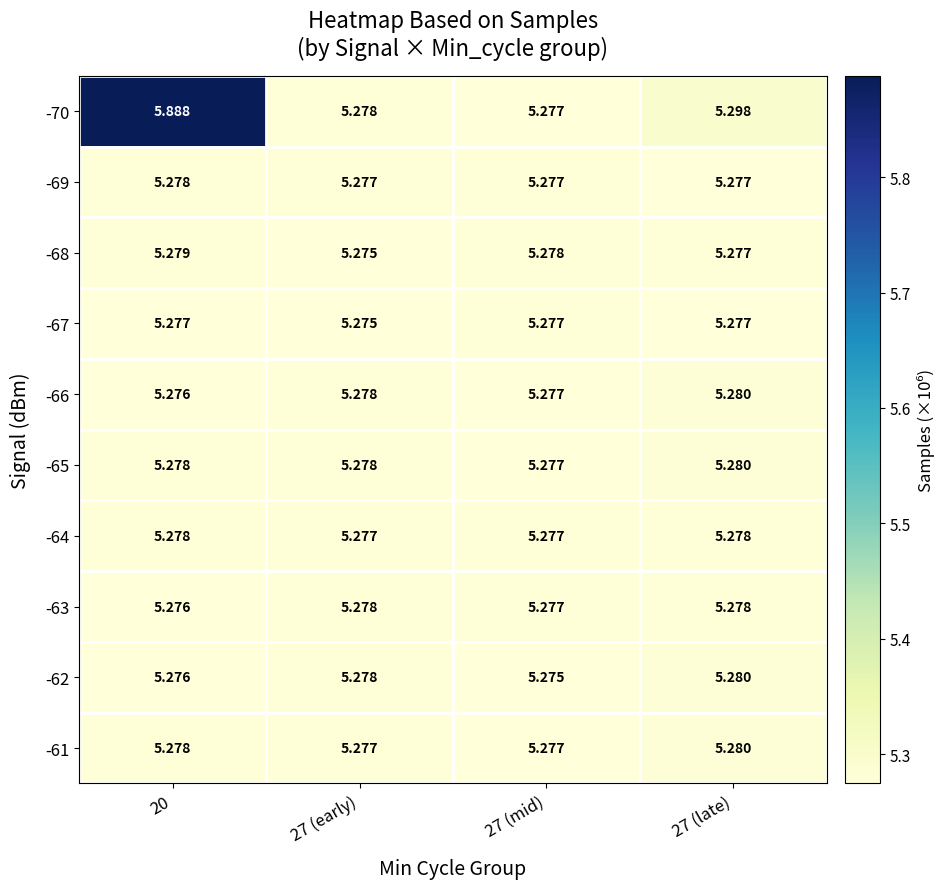

Is the value of -62 at 20 greater than the value of -61 at 27 (mid)?

No